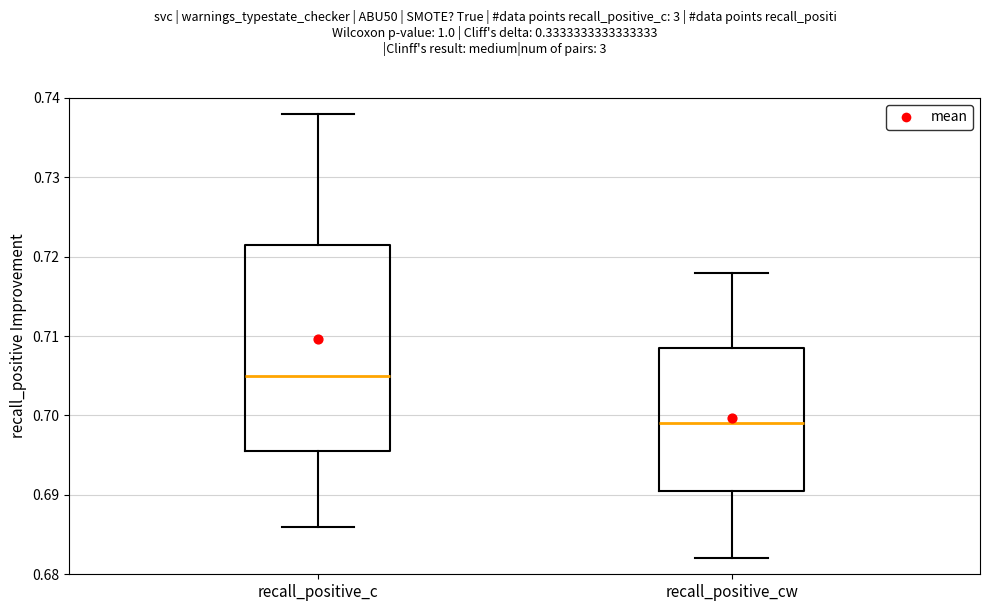

Which box's median line is the lowest?

recall_positive_cw